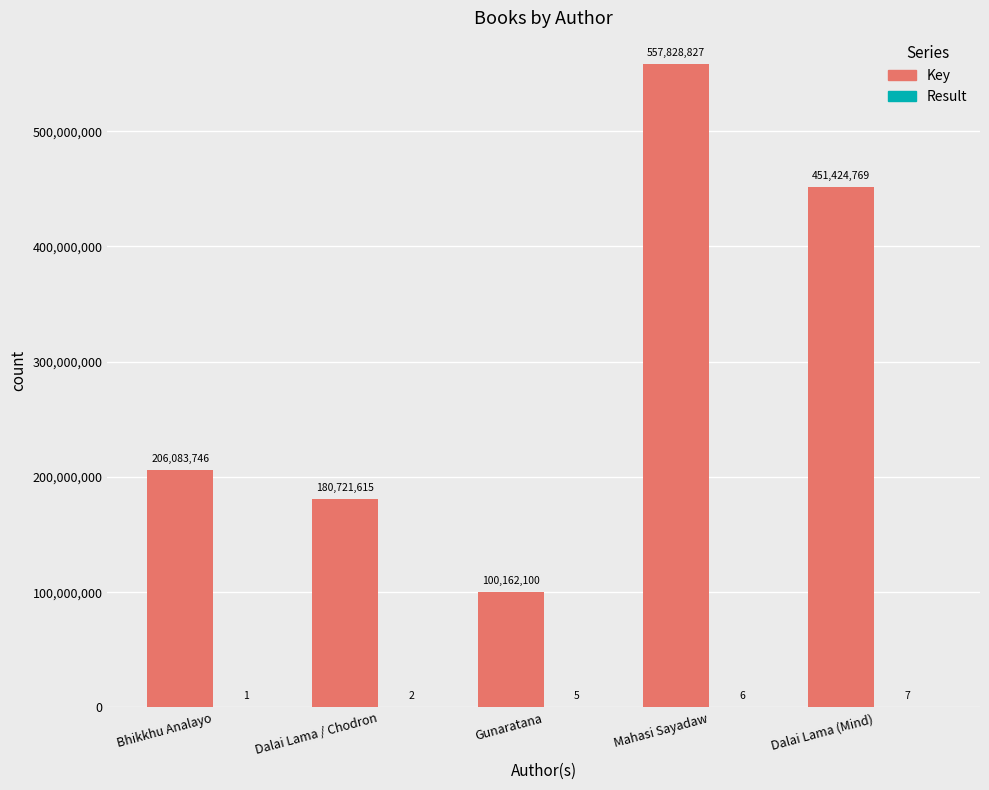

What is the approximate value of Key at Dalai Lama (Mind), to the nearest 50?

451424750